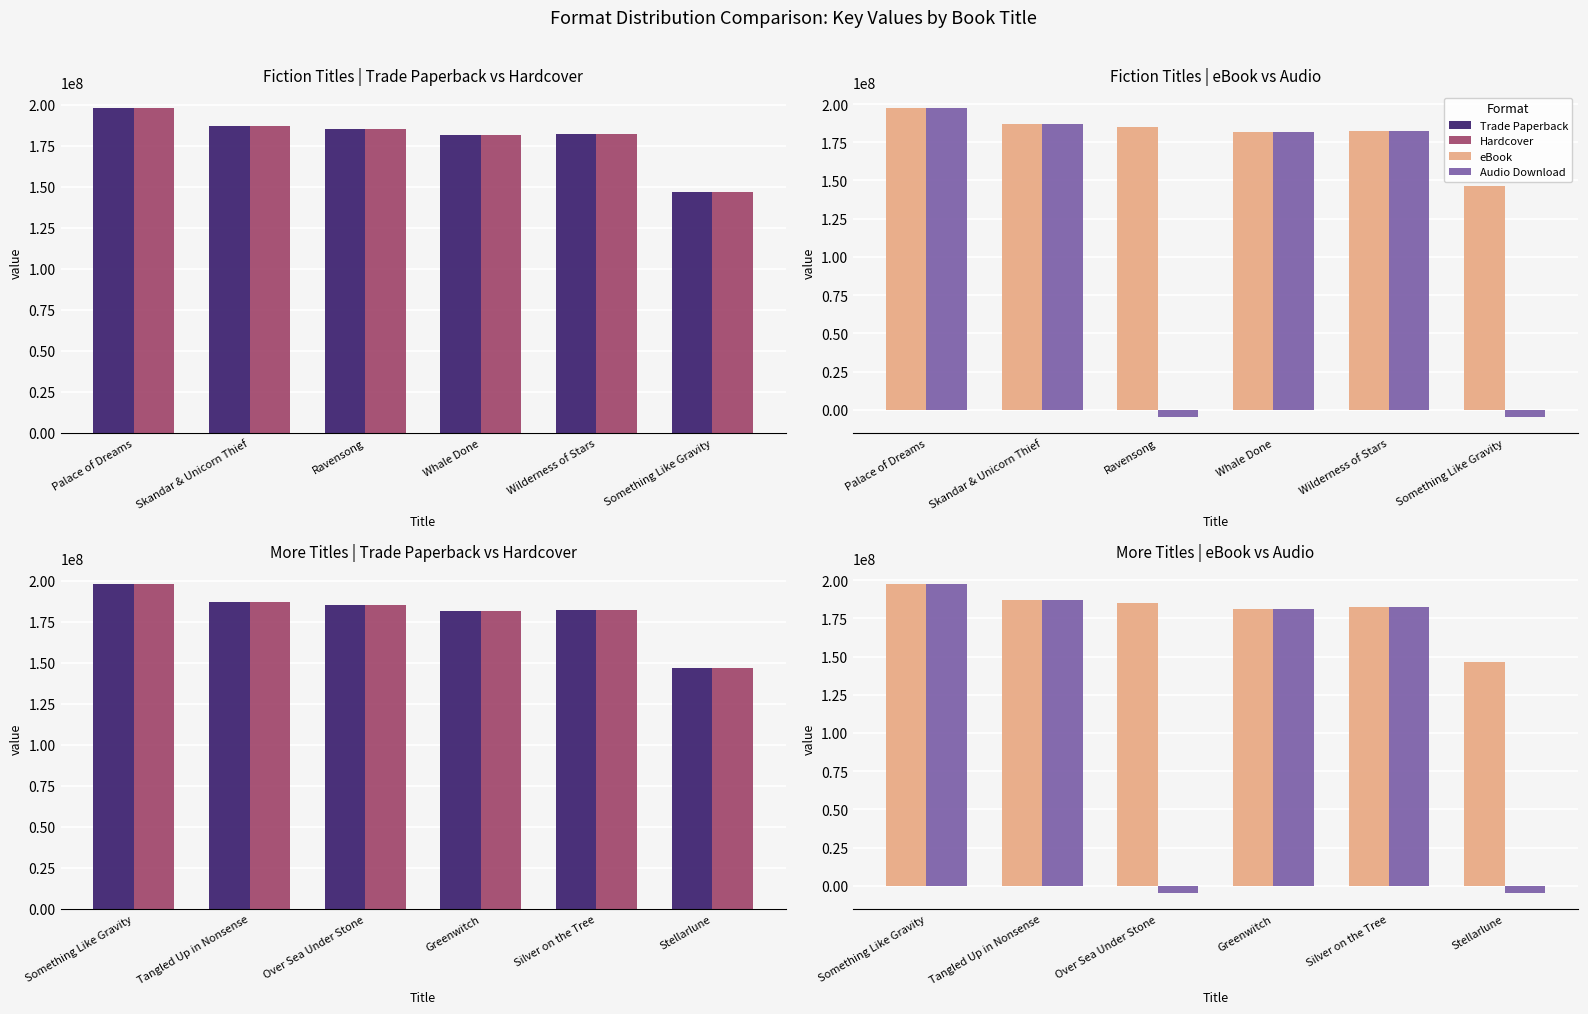

Does the chart contain any negative values?

Yes